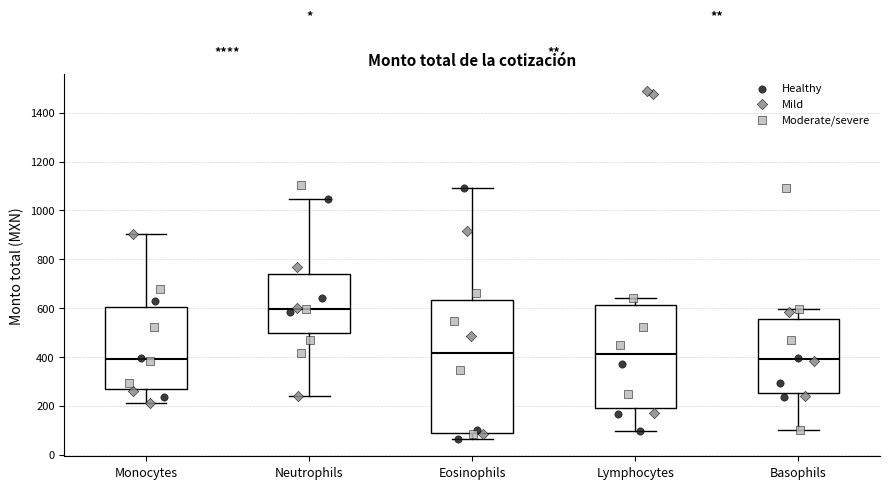

Comparing the boxes themselves (not the whiskers), which one is the tallest?

Eosinophils